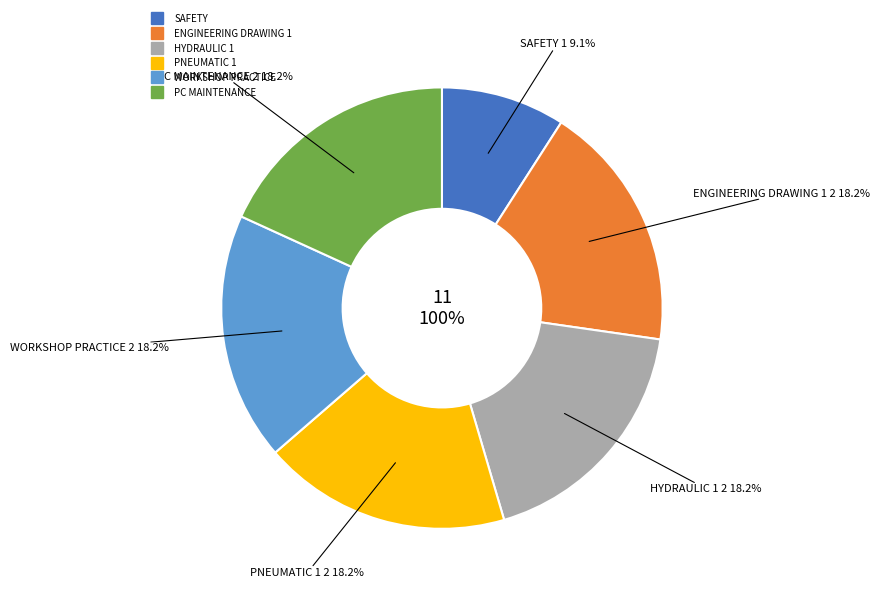

Is there any slice that represents more than half of the pie?

No